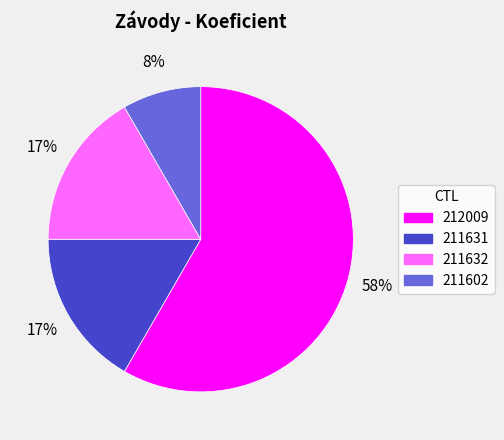

What is the ratio of the value at 211602 to the value at 211632?

0.5